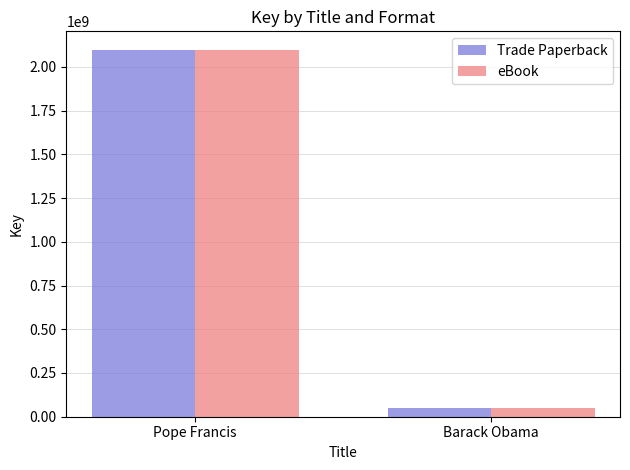

Is it true that Trade Paperback equals 47187131 at Barack Obama?

True